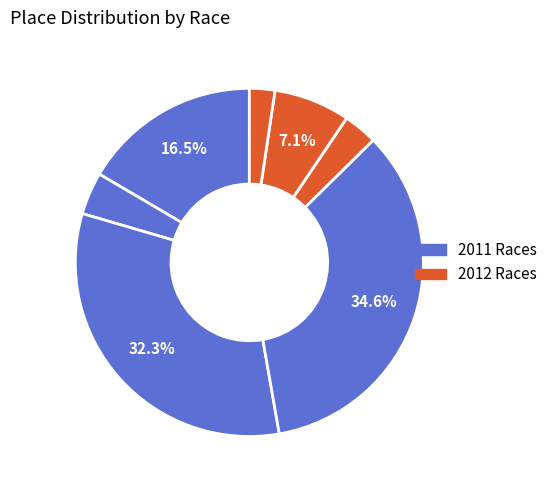

How many segments does this pie chart have?

7